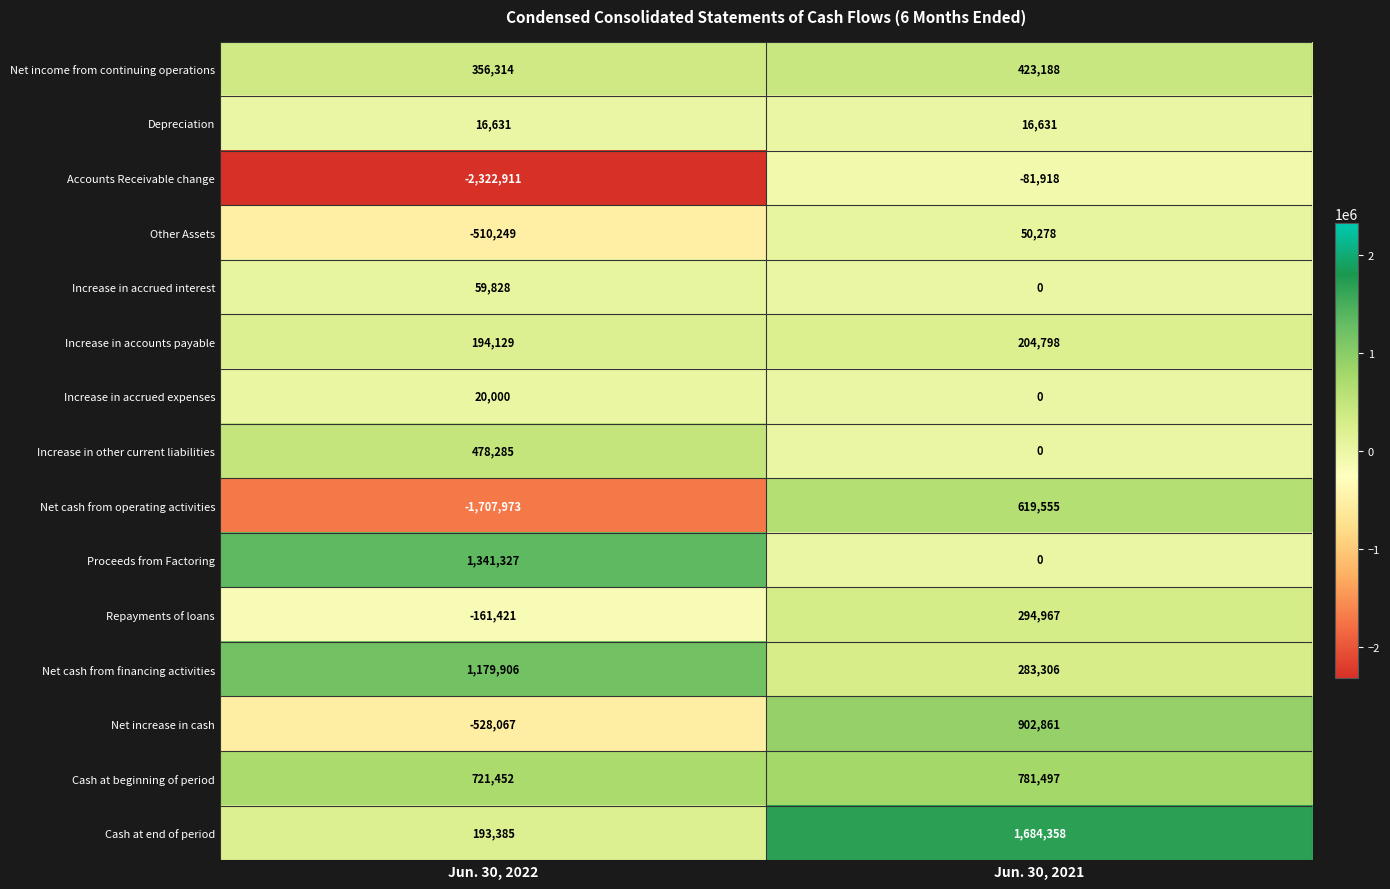

At which category is the sum across all series the highest?

Jun. 30, 2021